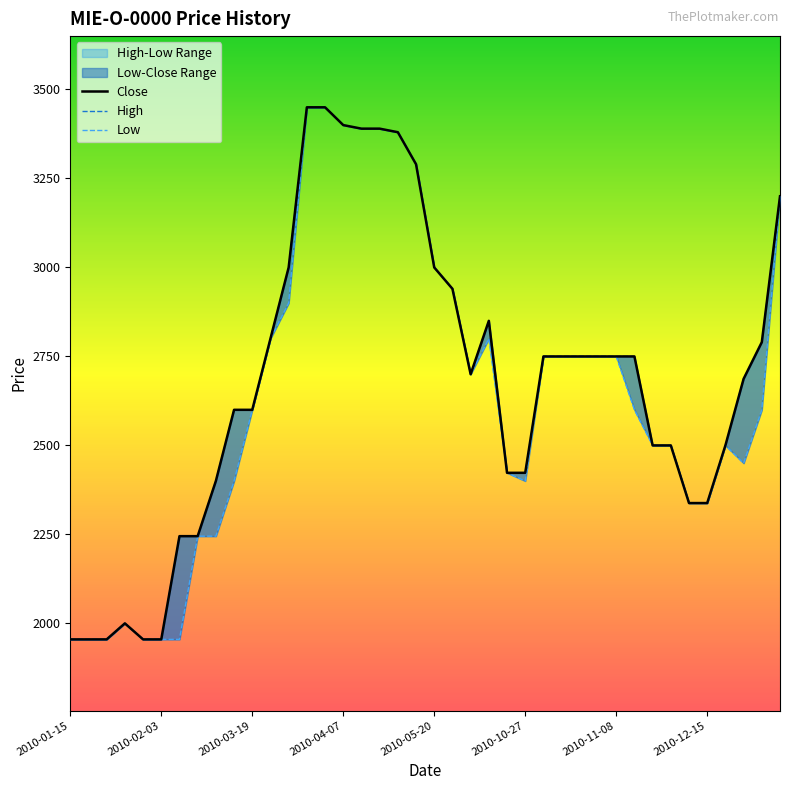

At which label does Close reach its minimum?

2010-01-15